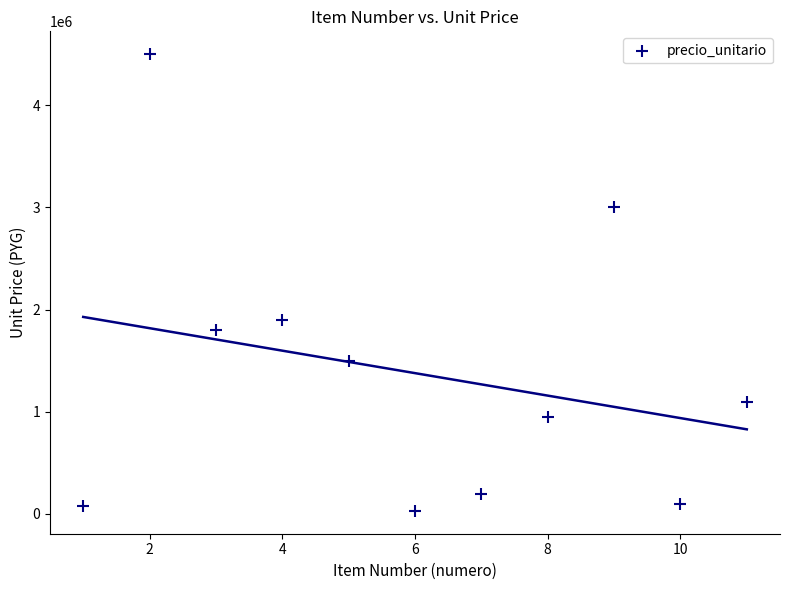

What Y value in the scatter plot is closest to 2265000?

1900000